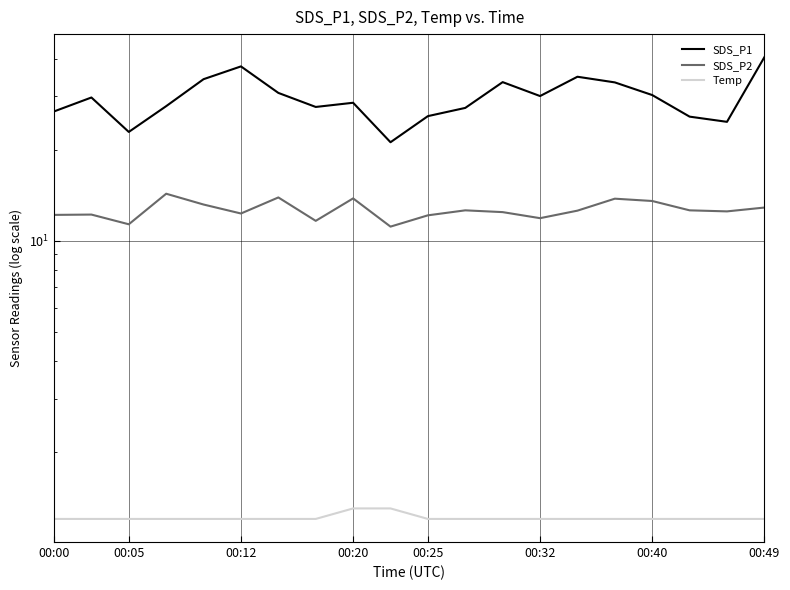

Which series has the largest total across all categories?

SDS_P1